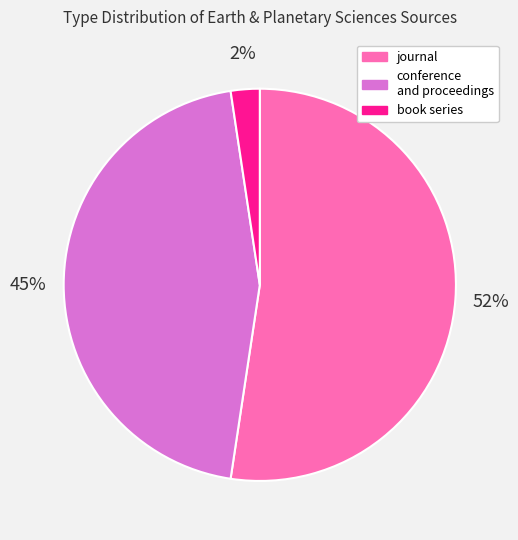

Rank the categories by value from highest to lowest.

journal, conference and proceedings, book series